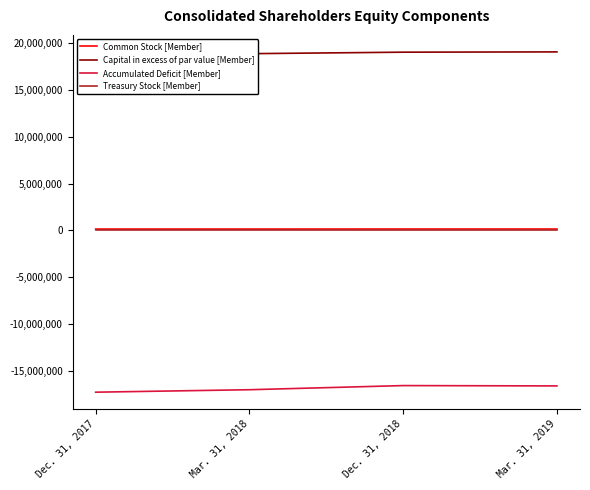

What is the label of the 4th point from the left?

Mar. 31, 2019